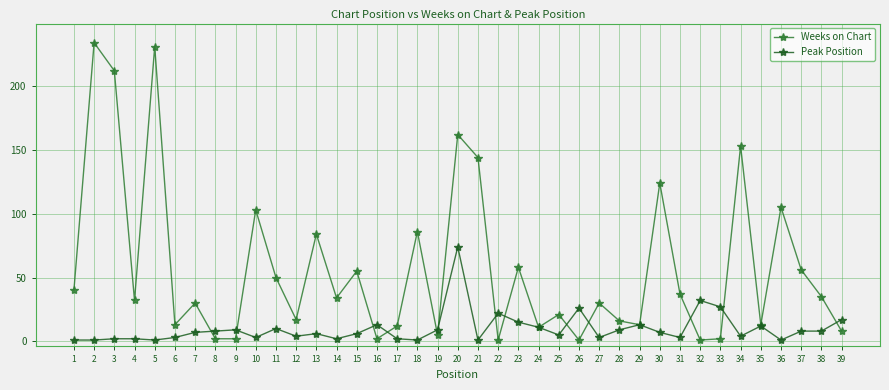

Is it true that Weeks on Chart equals 52 at 4?

False